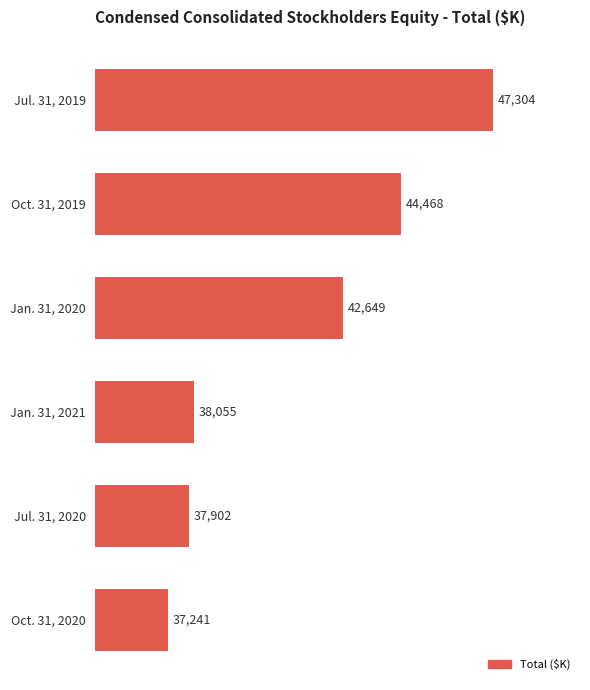

What is the change in value from Jan. 31, 2020 to Oct. 31, 2020?

-5408